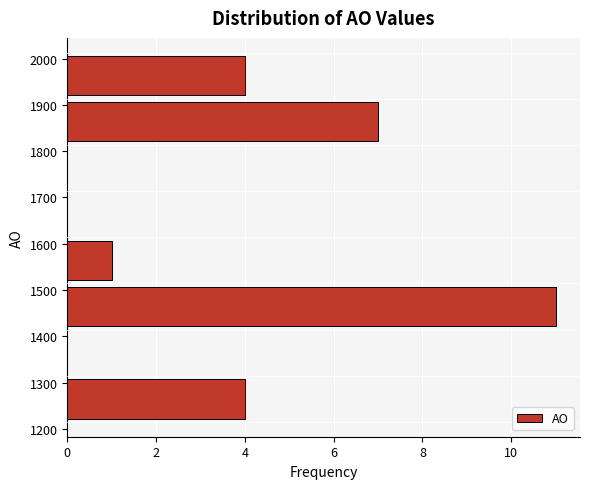

Reading bottom to top, transcribe this chart: for each bar, give the range it covers on the y-axis and its length. Neither the bar edges nor the lengths are printed on the chart, so give them approximately, as read against the axes.

1220 to 1310: 4
1310 to 1410: 0
1410 to 1510: 11
1510 to 1610: 1
1610 to 1710: 0
1710 to 1810: 0
1810 to 1910: 7
1910 to 2010: 4